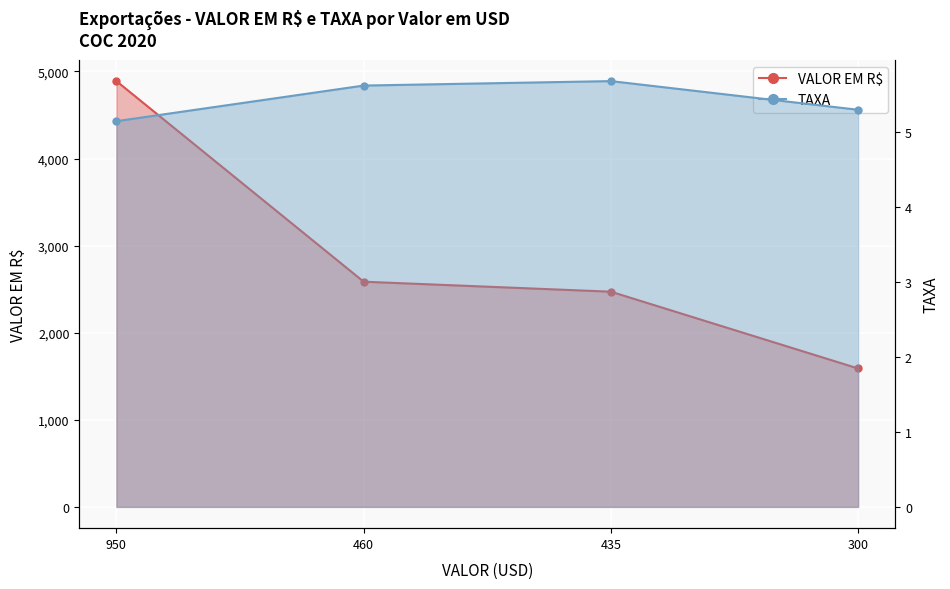

What is the total value across all series at 300?

1594.7